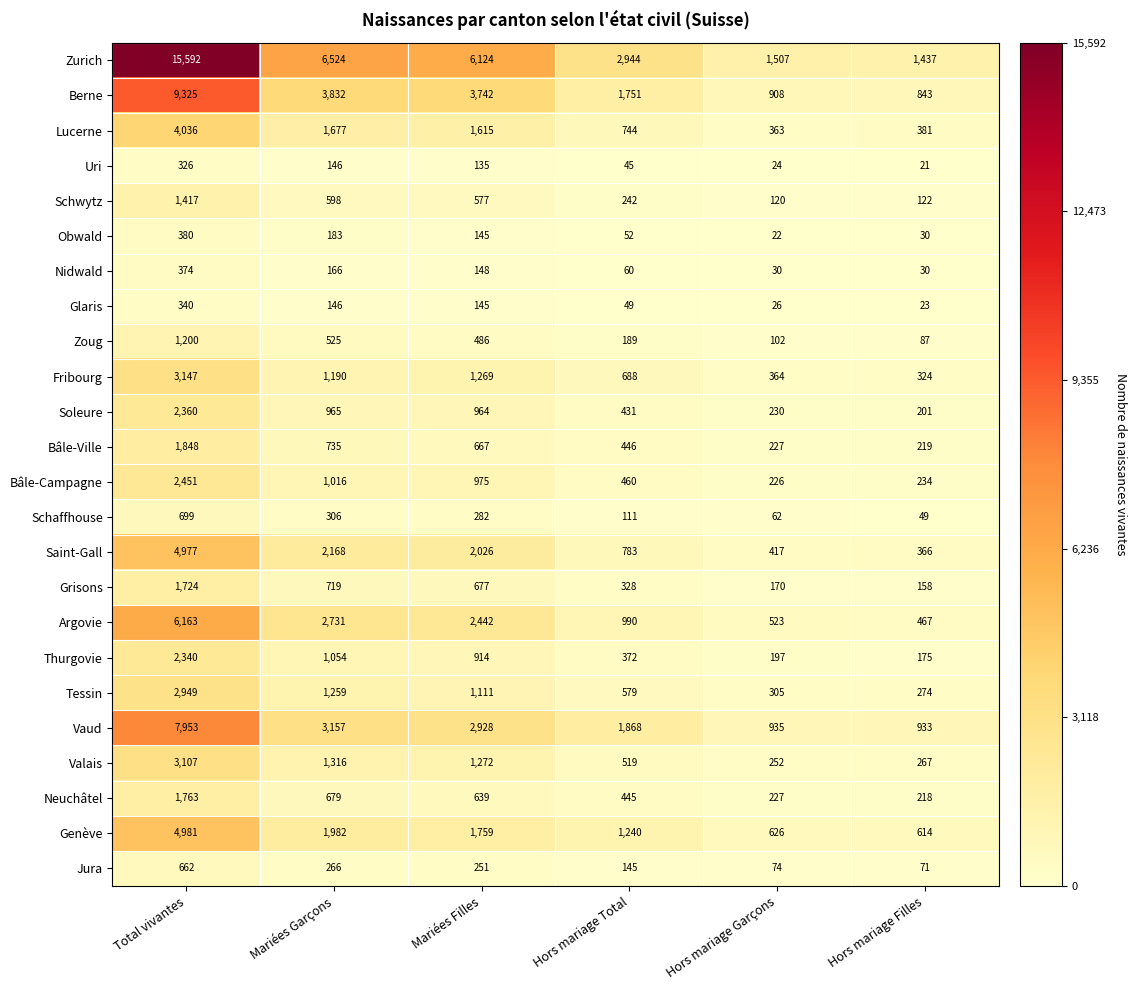

List the labels in order of Jura value, smallest first.

Hors mariage Filles, Hors mariage Garçons, Hors mariage Total, Mariées Filles, Mariées Garçons, Total vivantes